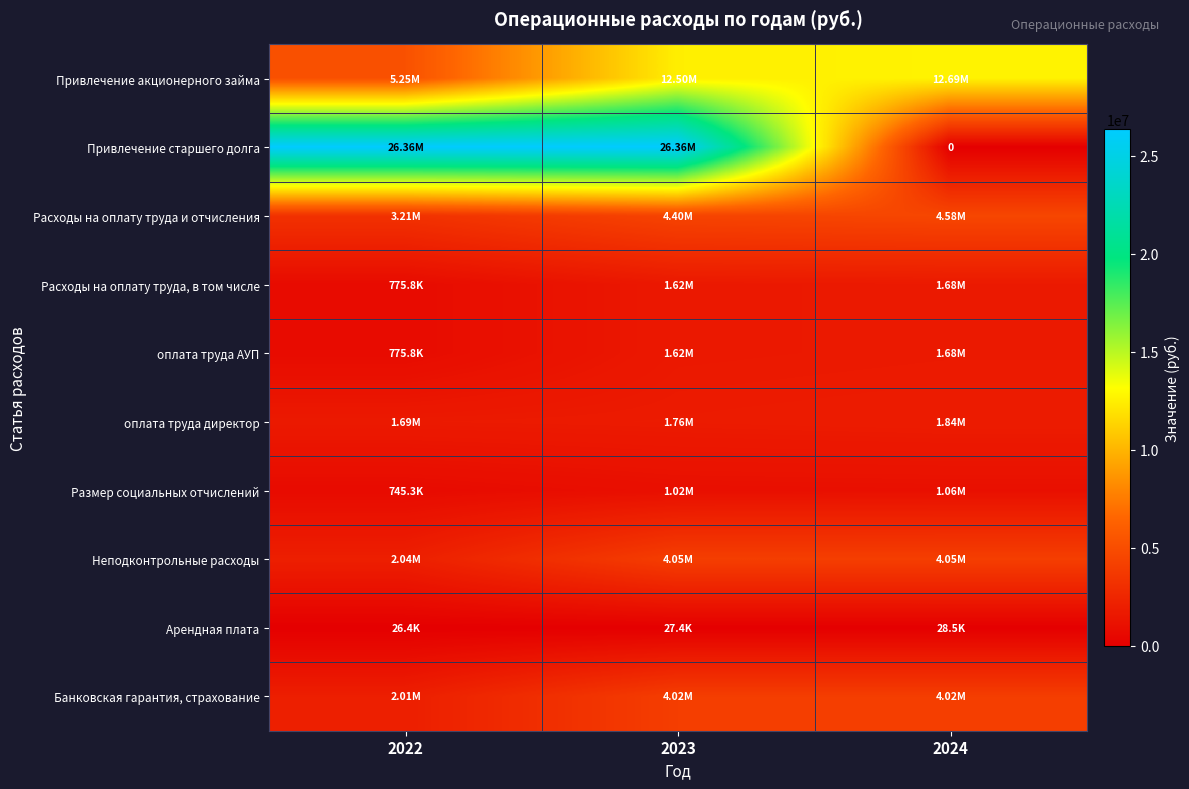

Which category has the highest value across all series?

2022